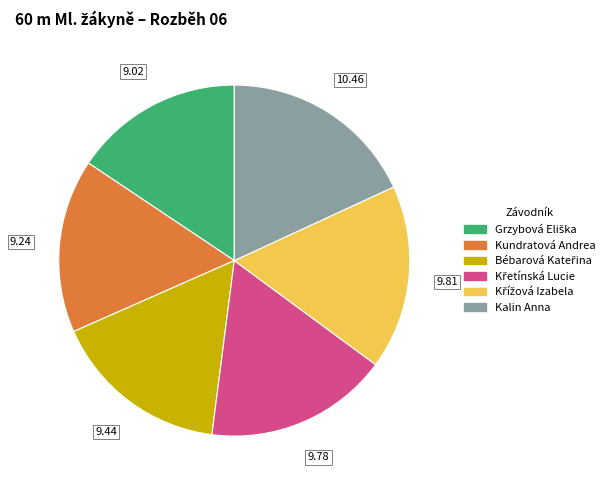

How many slices are in this pie chart?

6